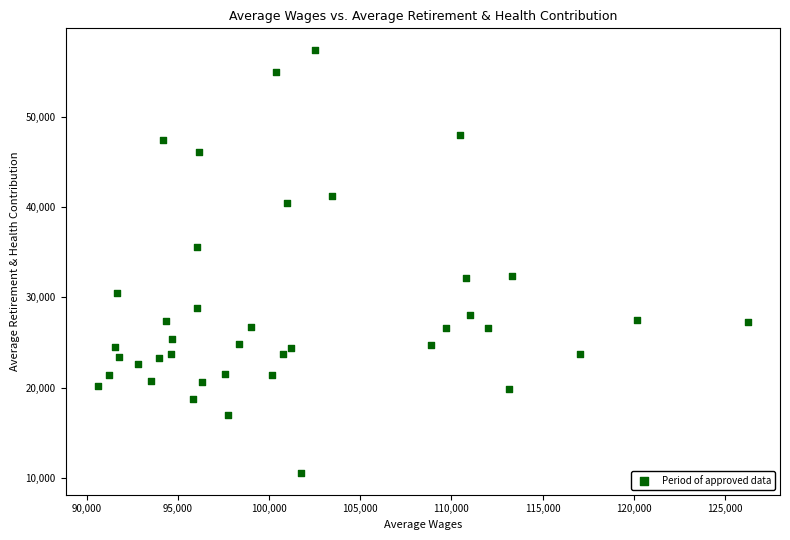

What is the range of X values (max minus min)?

35608.1